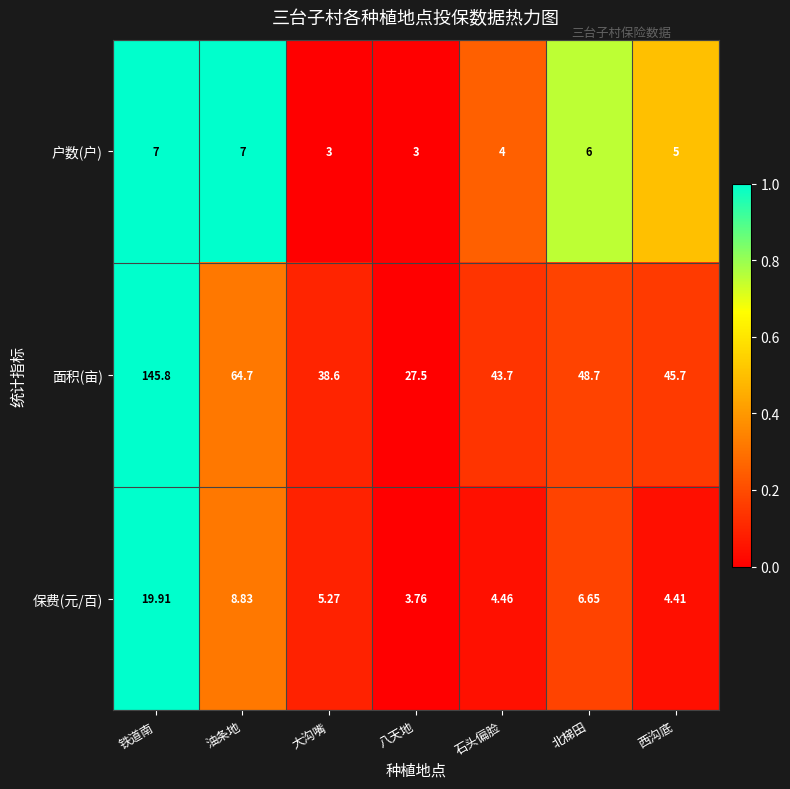

Which series changed the most between 油条地 and 石头偏脸?

面积(亩)